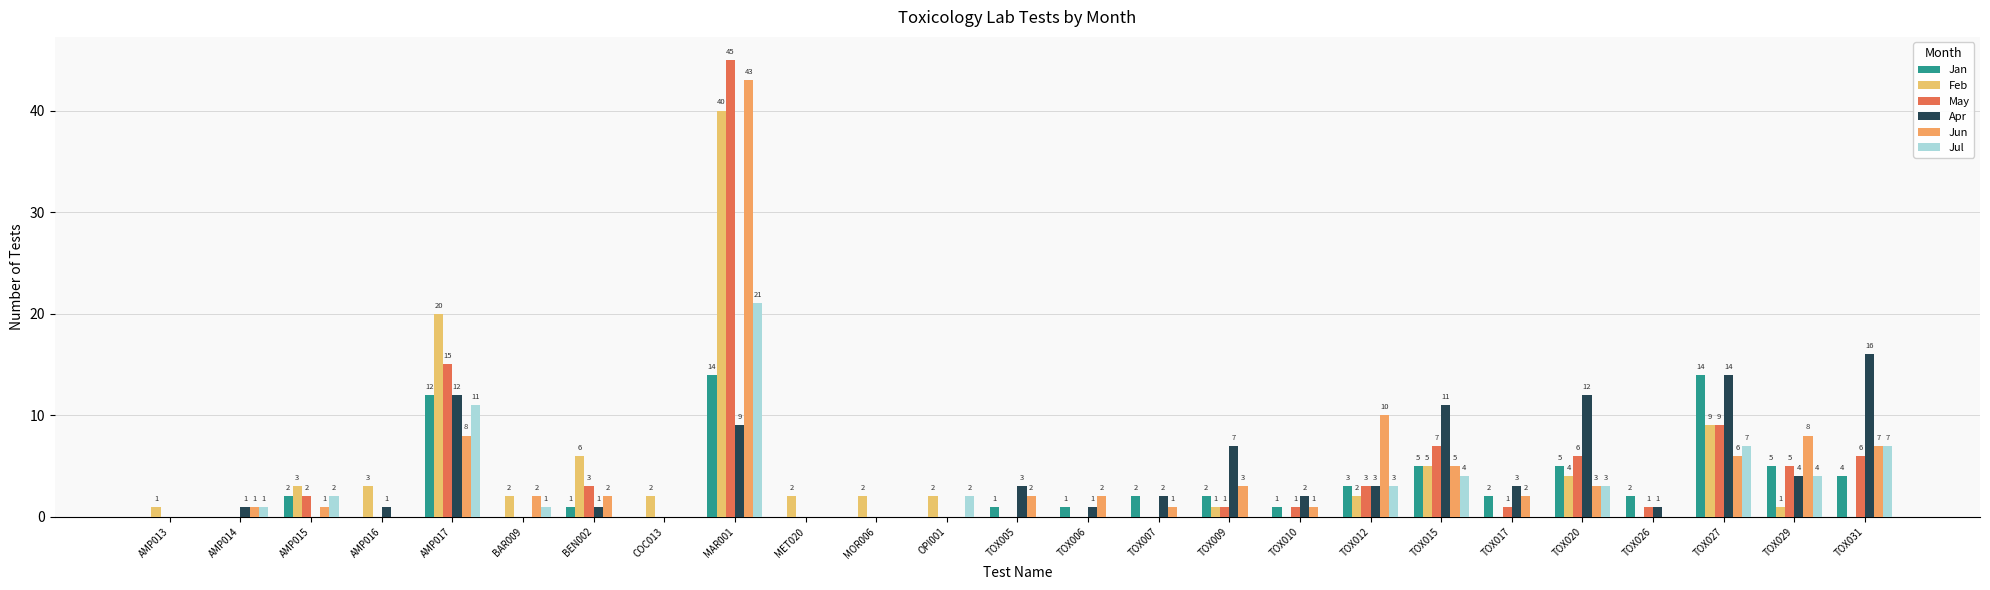

How many categories are shown in the chart?

25